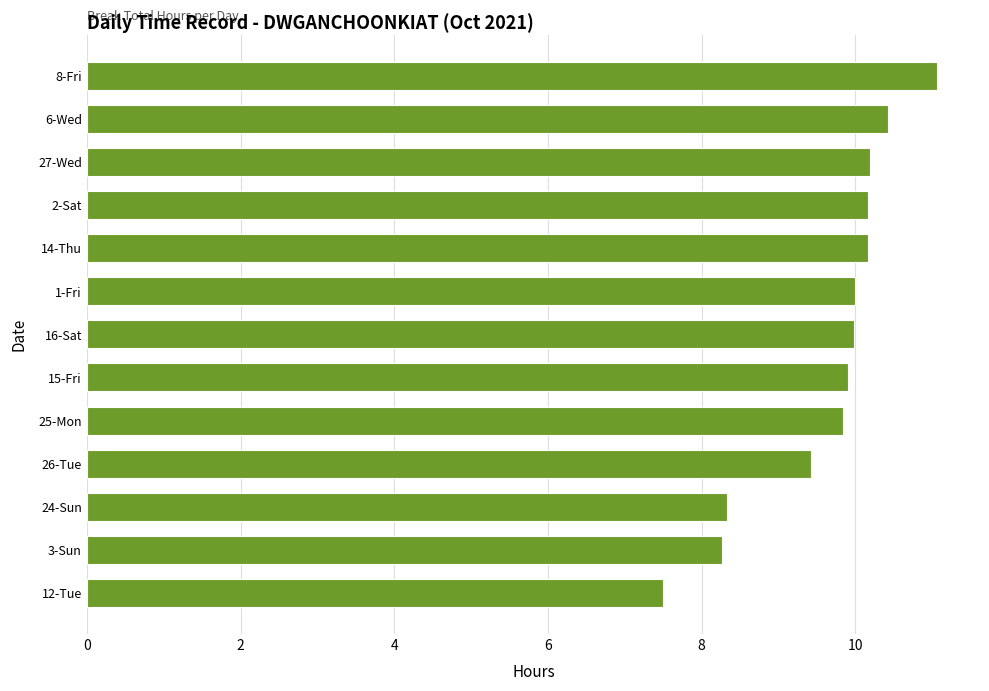

Are the bars grouped side by side (vs. stacked)?

No